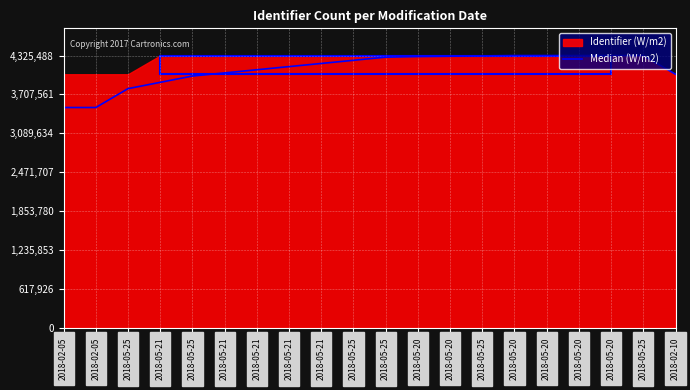

What is the minimum value shown in the chart?

3500000